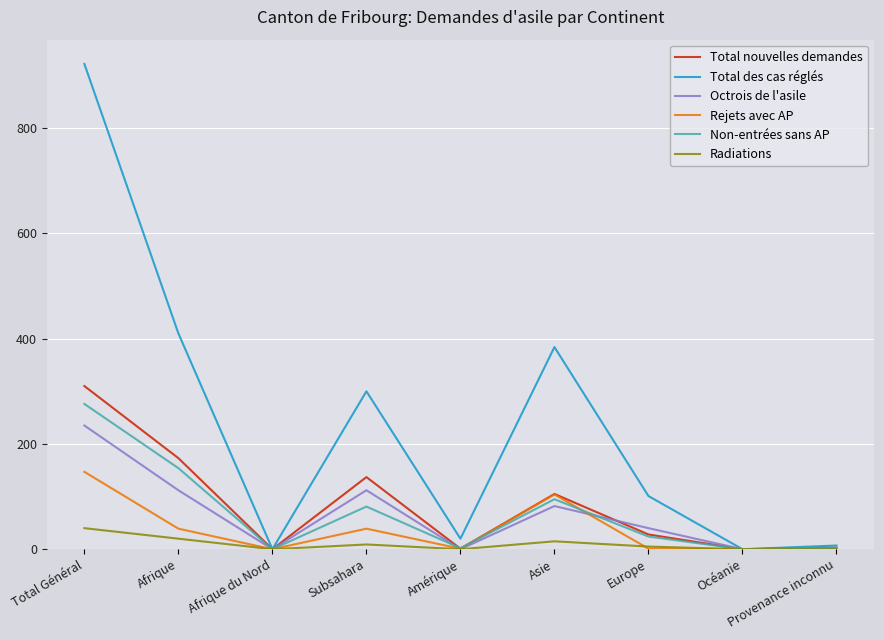

Is it true that Total des cas réglés equals 101 at Europe?

True